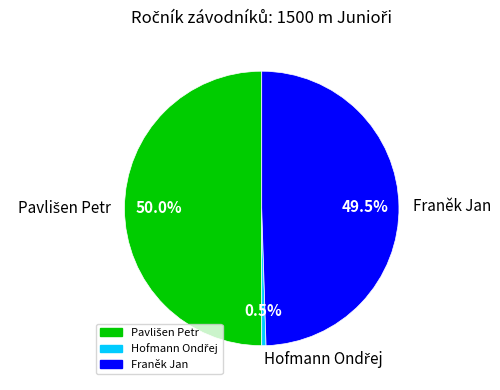

What percentage is NOT represented by Franěk Jan?

50.5%